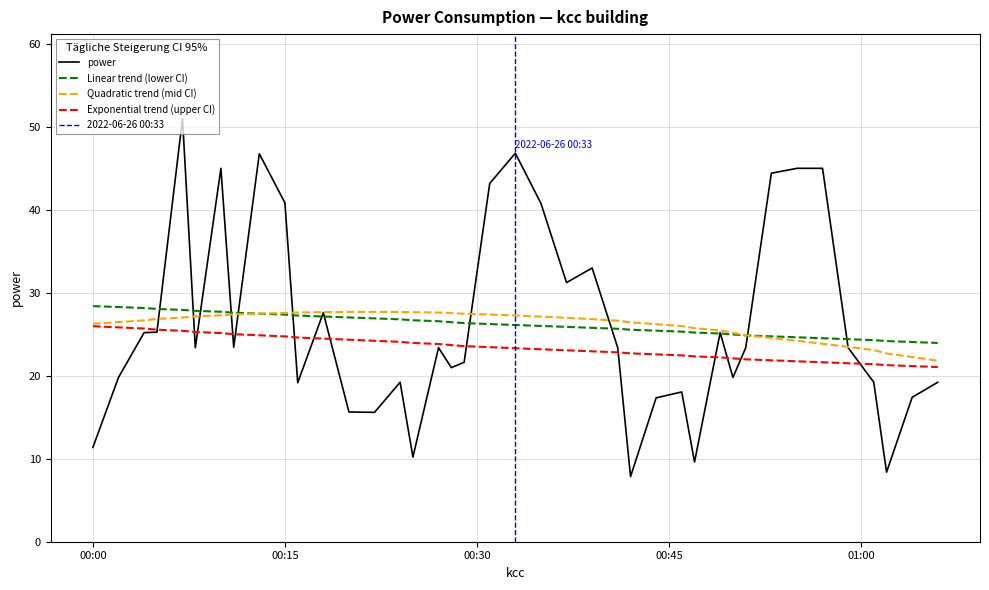

What is the difference between the values at 2022-06-26T00:24:00 and 2022-06-26T00:07:00?

31.8